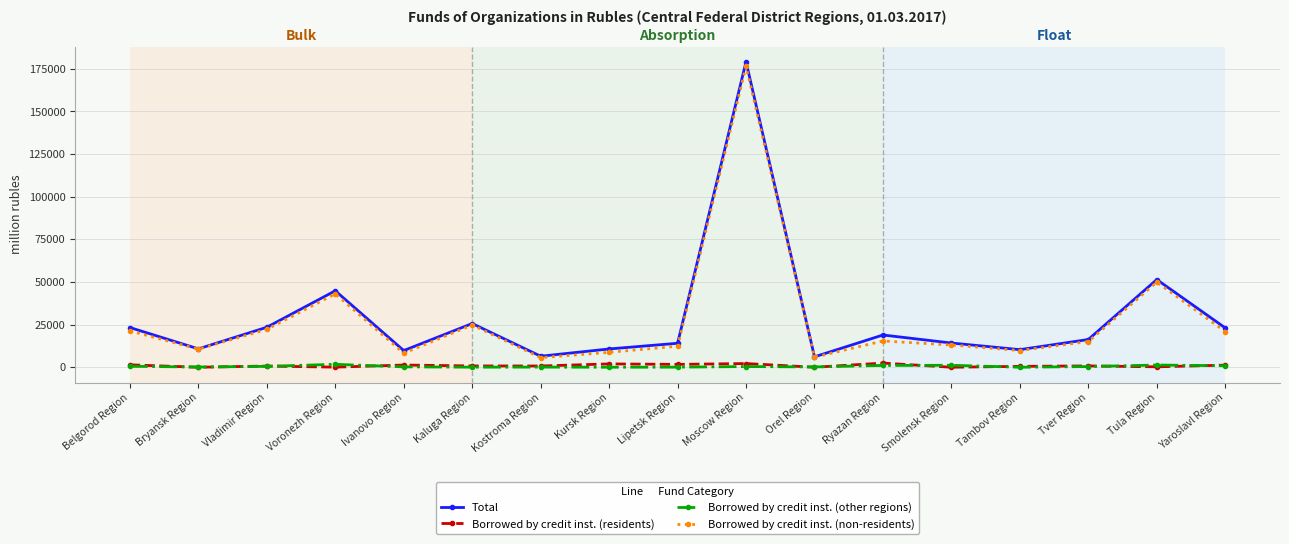

True or false: Total and Borrowed by credit inst. (residents) intersect in this chart.

False